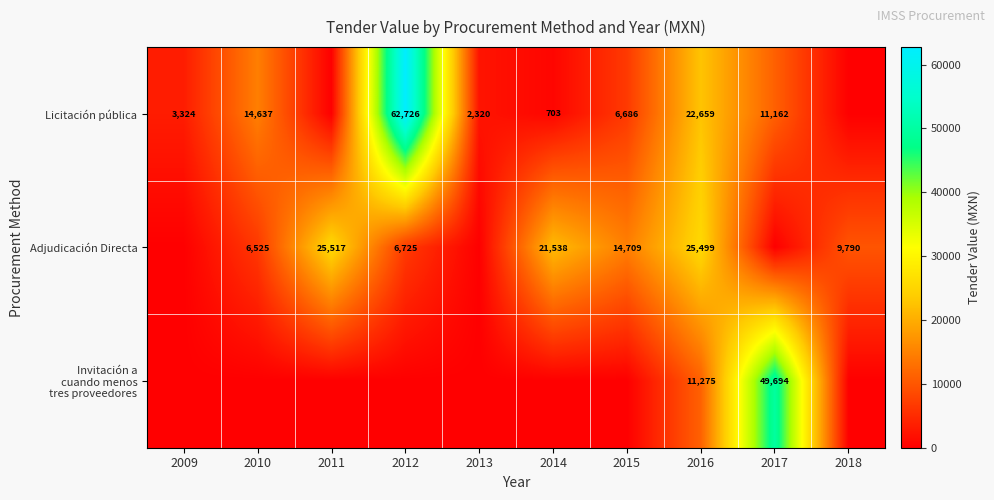

What is the total value across all series at 2016?

59433